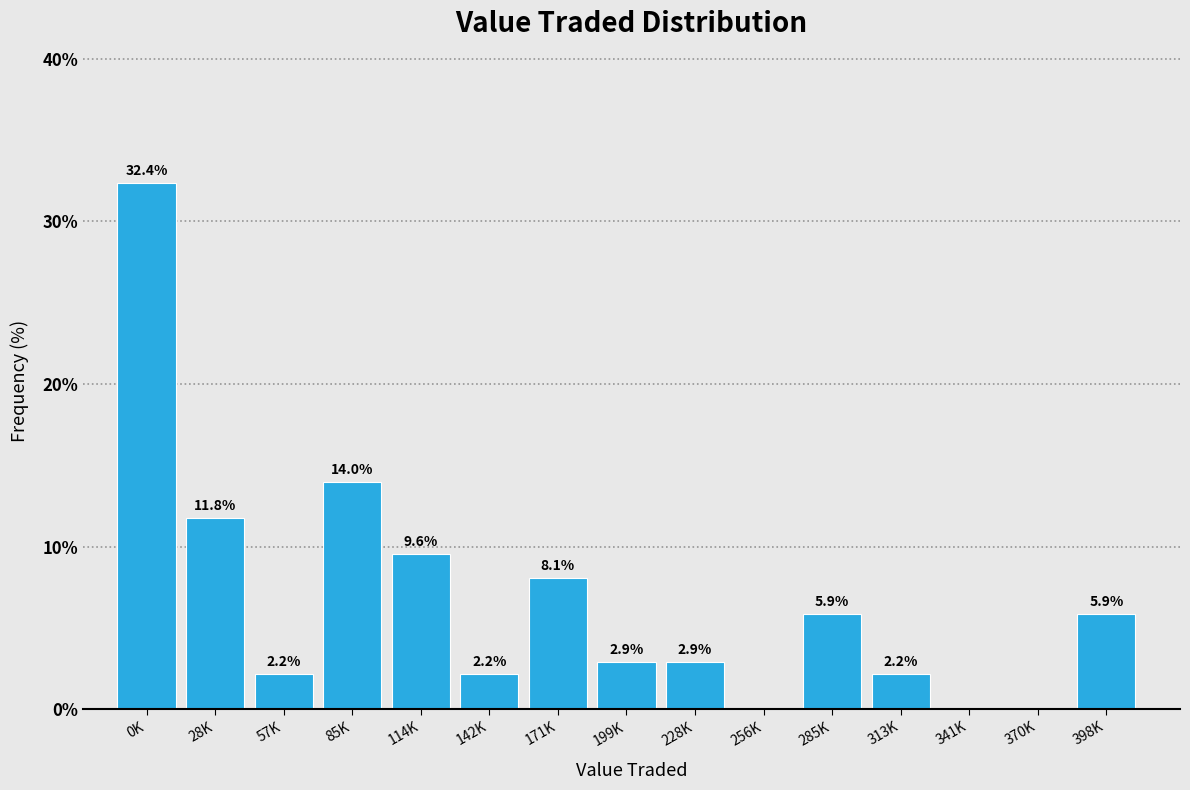

Reading right to left, transcribe all the data shown in this chart.

398K=5.9	370K=0.0	341K=0.0	313K=2.2	285K=5.9	256K=0.0	228K=2.9	199K=2.9	171K=8.1	142K=2.2	114K=9.6	85K=14.0	57K=2.2	28K=11.8	0K=32.4